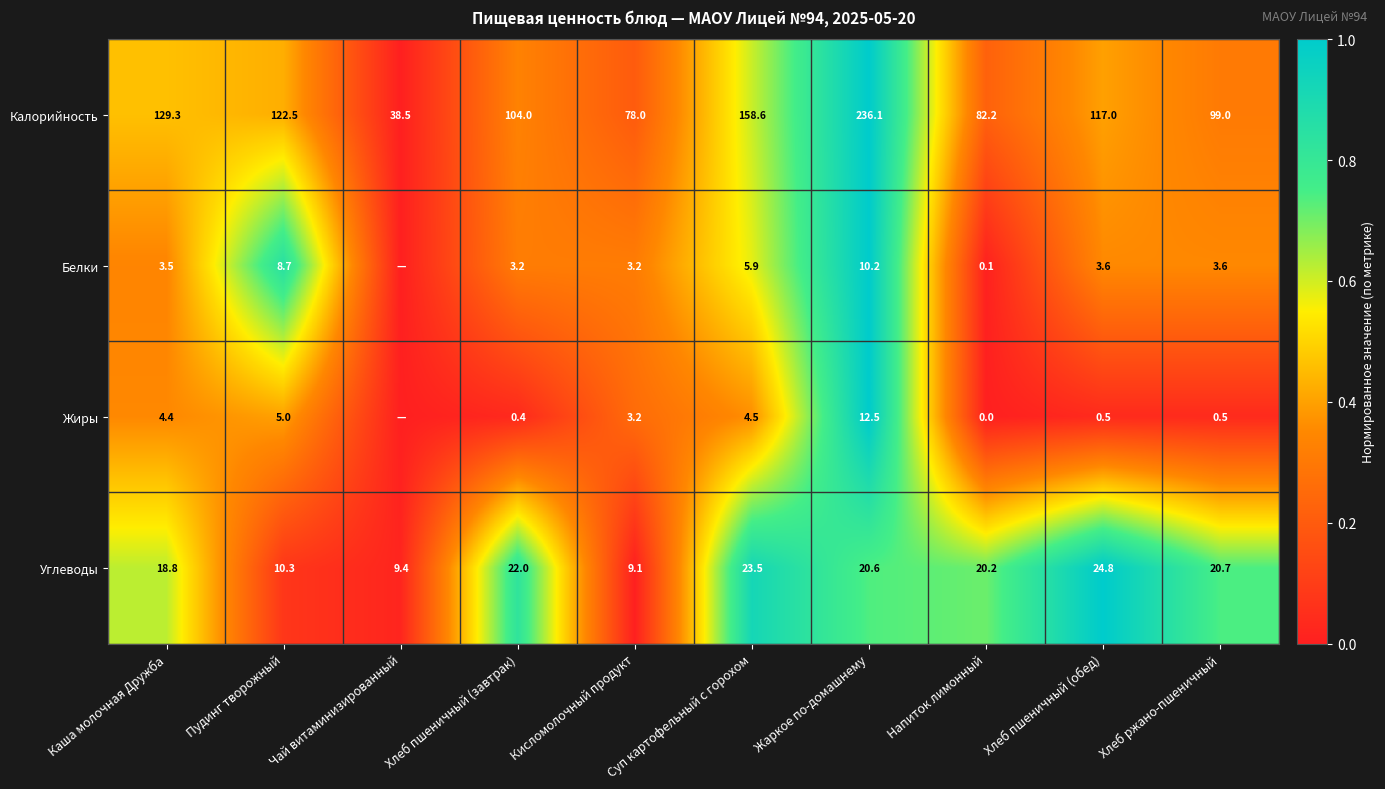

What is the difference between the highest and lowest values at Суп картофельный с горохом?

154.1